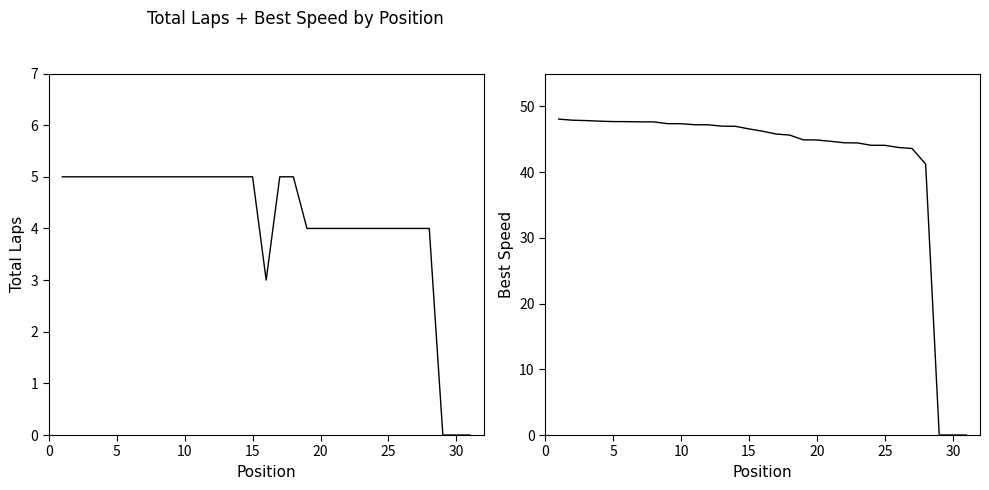

How many positive values does the Best Speed series have?

28